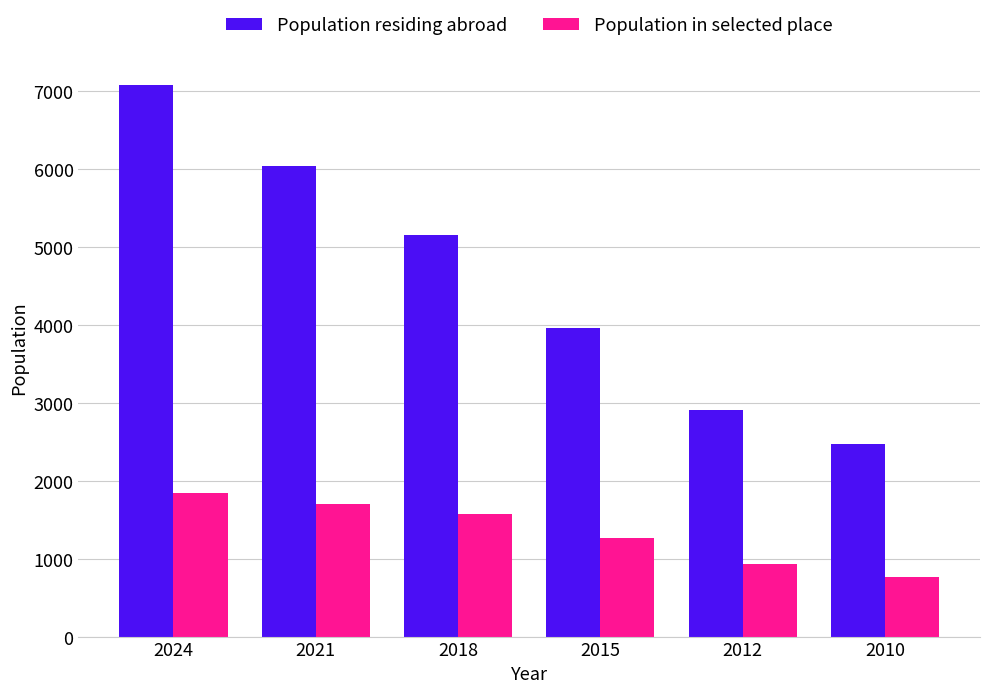

Which label corresponds to the smallest value in the chart?

2010